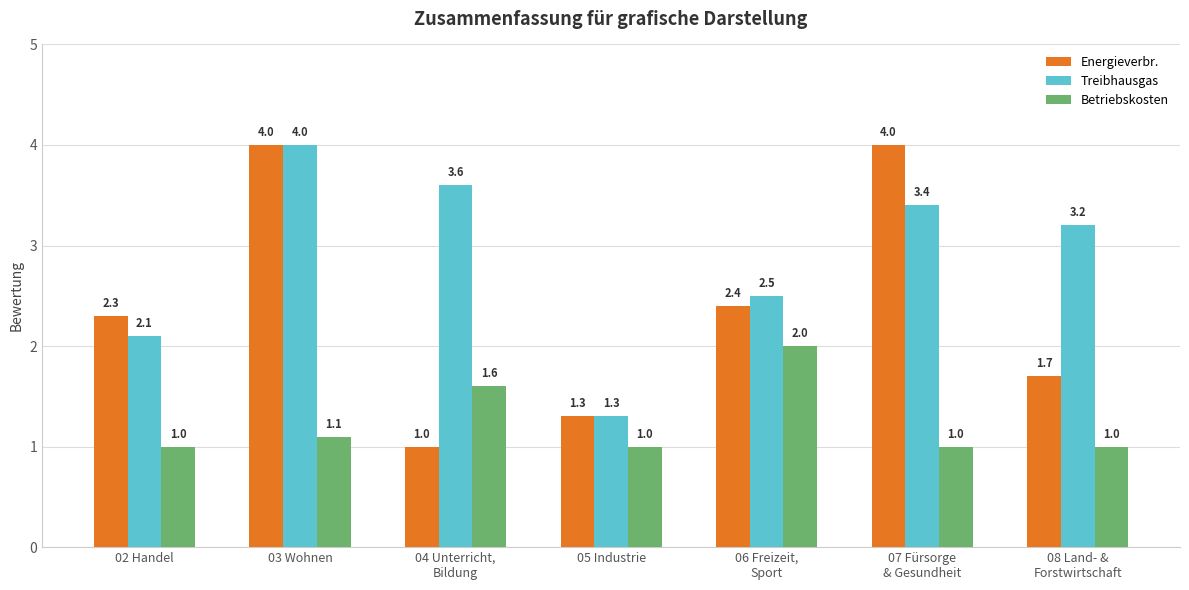

True or false: Energieverbr. has a value of 1.7 at 08 Land- &
Forstwirtschaft.

True